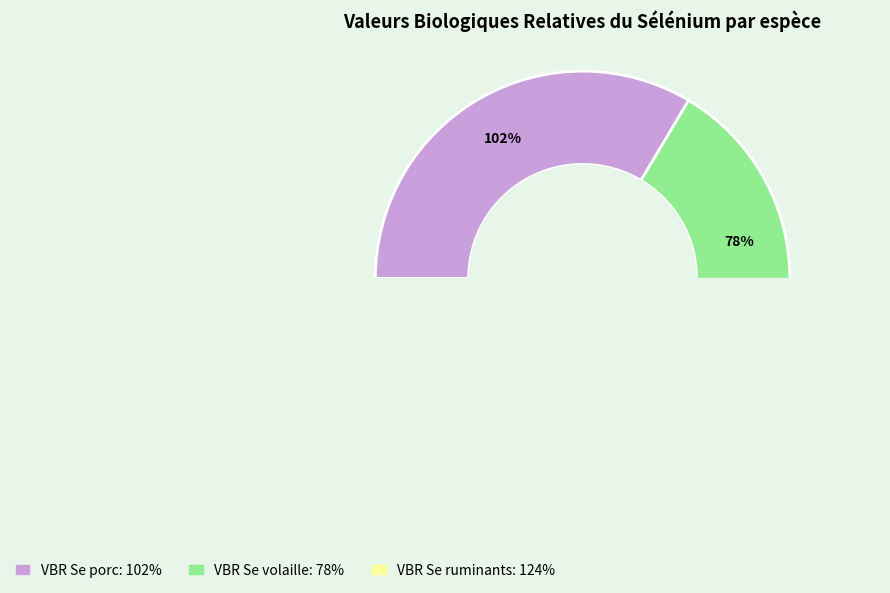

What is the smallest slice in the pie chart?

VBR Se volaille